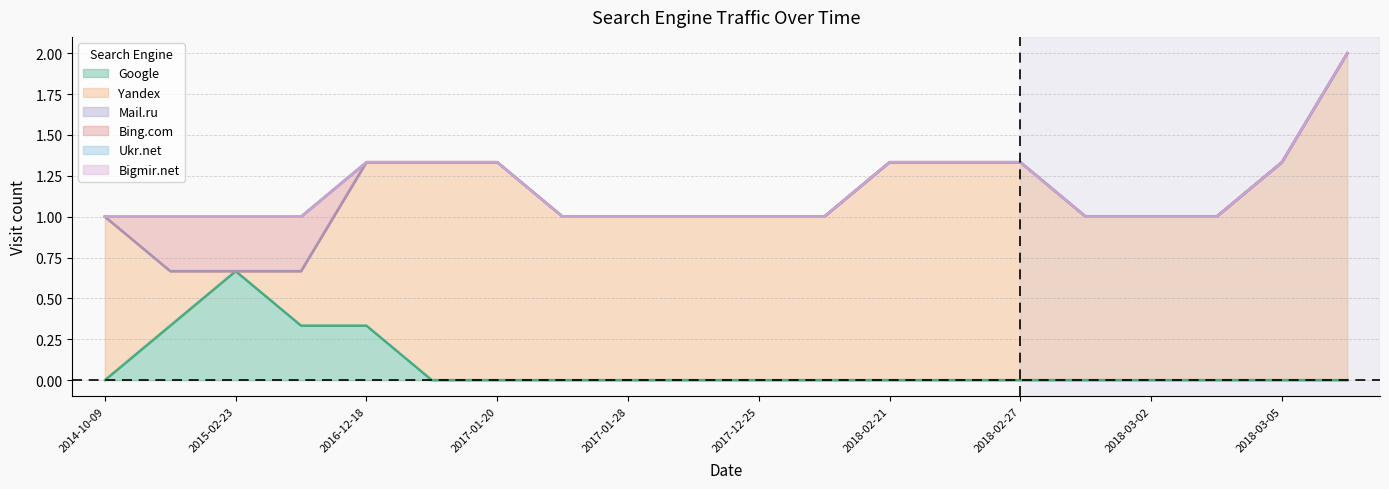

True or false: Yandex has more than 2 interior local peaks.

False